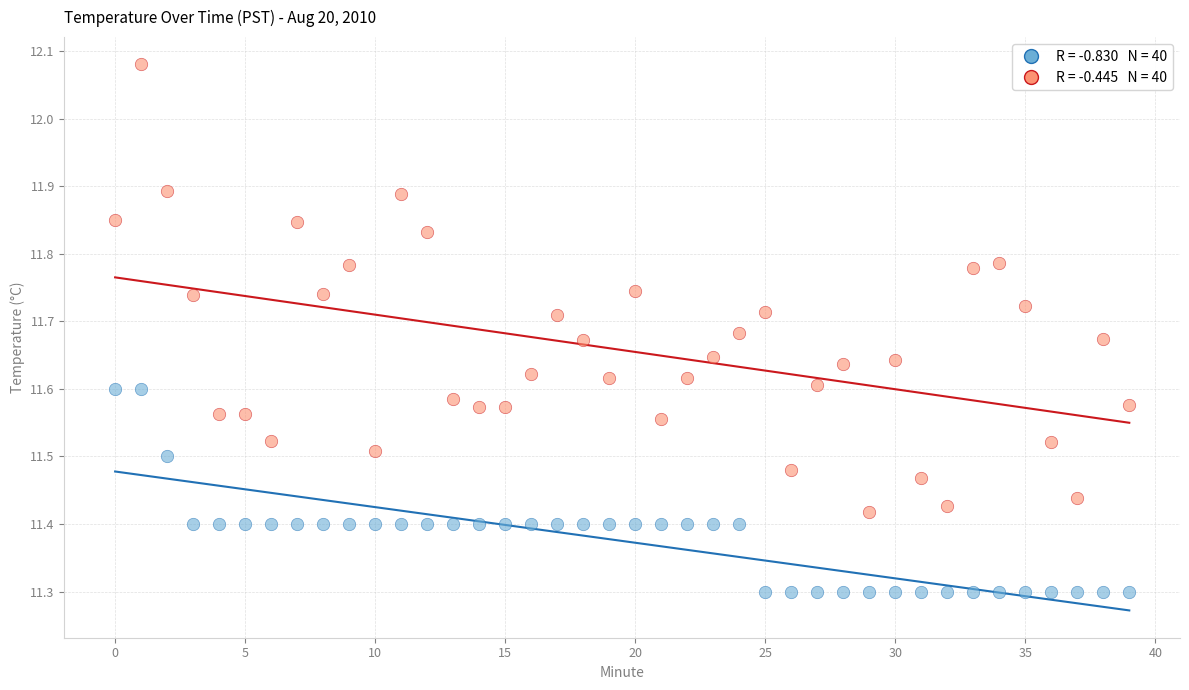

Across all data points, what is the range of Y values (max minus min)?

0.8